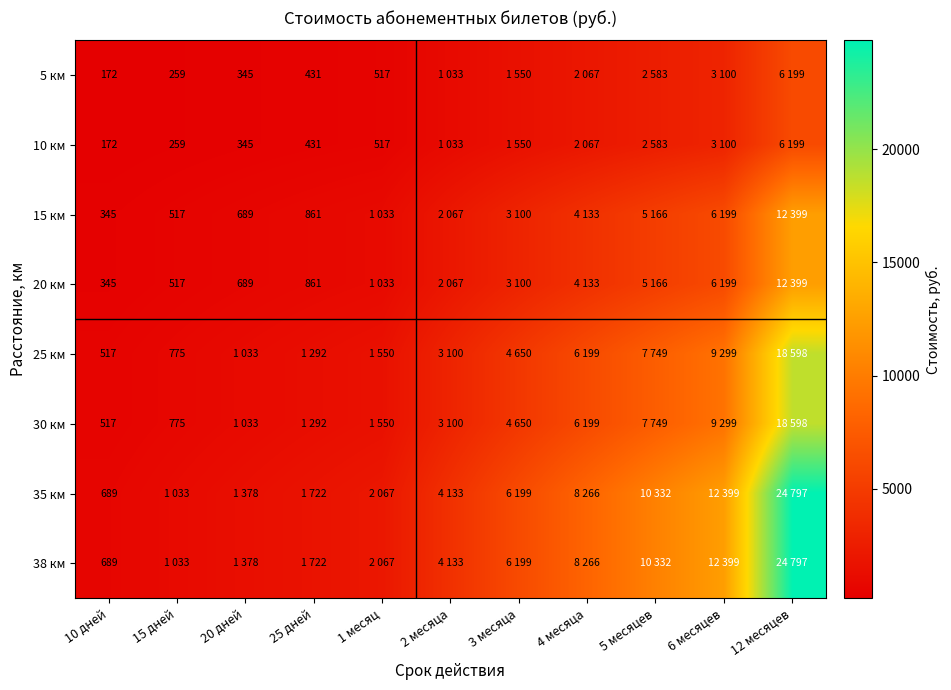

What is the sum of the 10 км values at 10 дней and 20 дней?

517